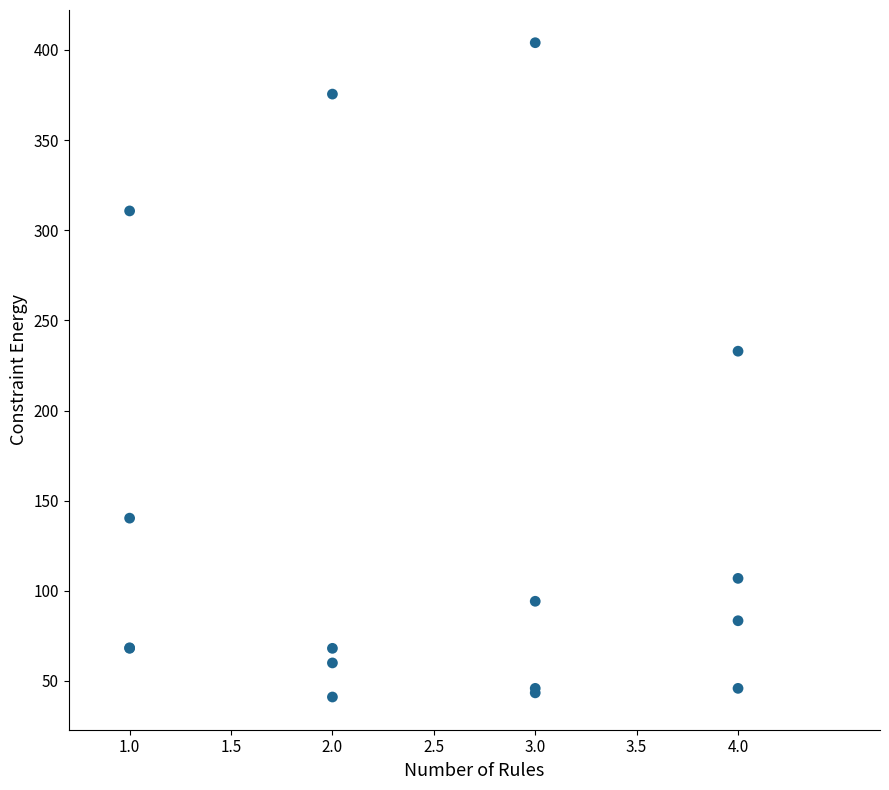

What Y value in the scatter plot is closest to 222?

232.9